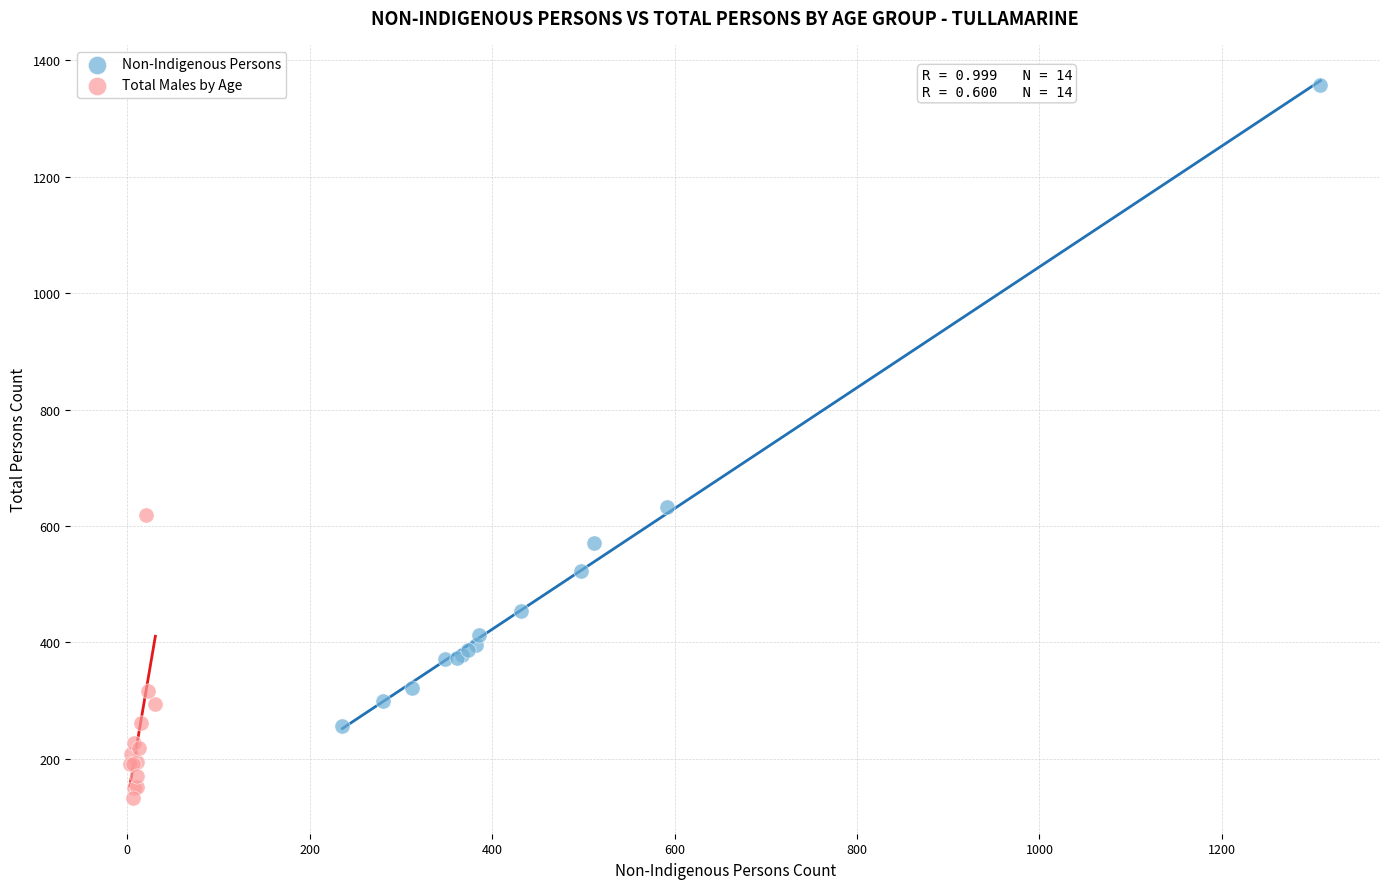

Which series reaches the maximum Y coordinate?

Non-Indigenous Persons